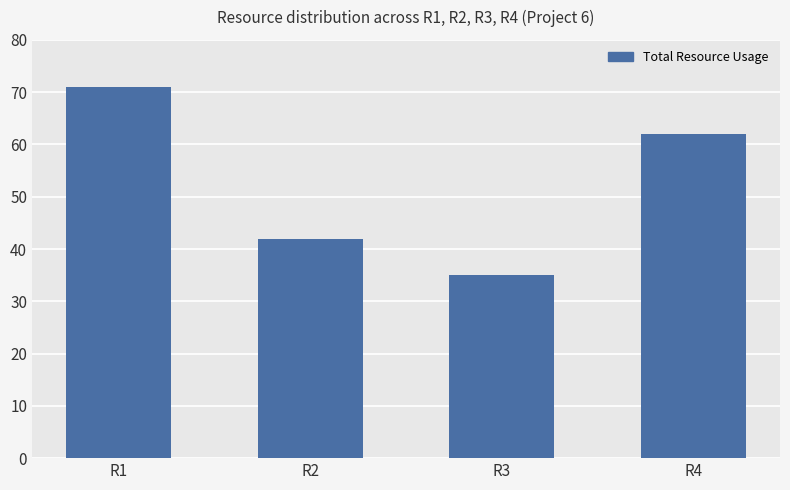

At which label does the data first exceed 62?

R1